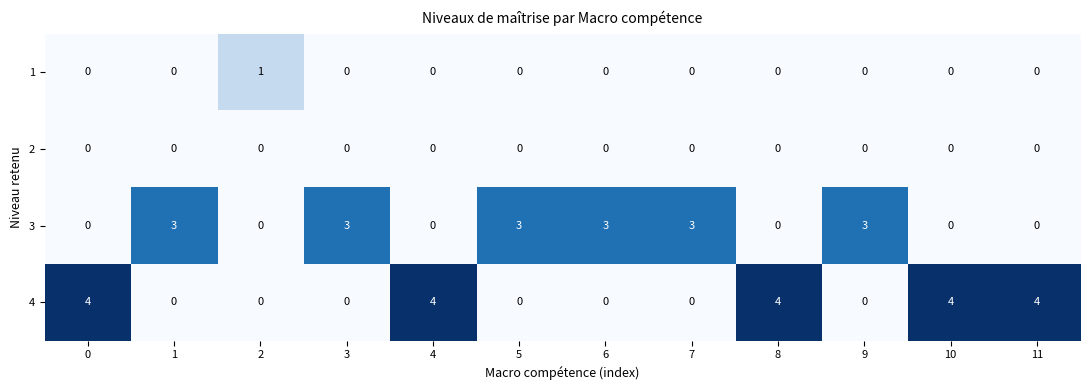

The value of 1 at 8 is 0. True or false?

True